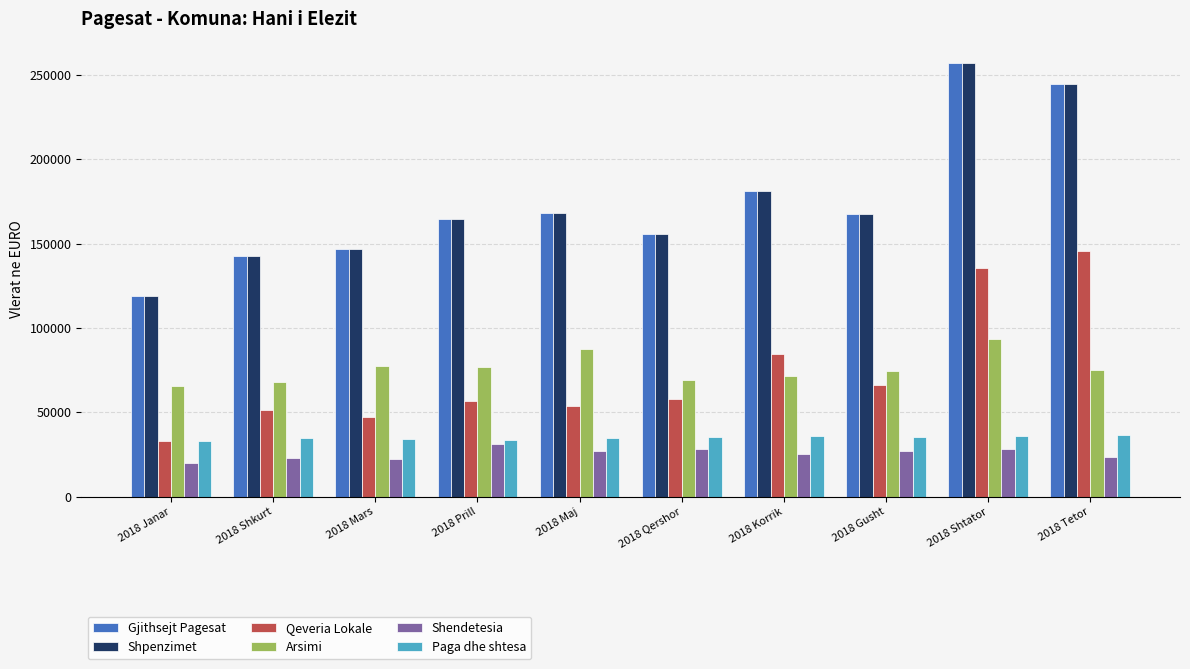

What is the average value of the Paga dhe shtesa series?

34934.0